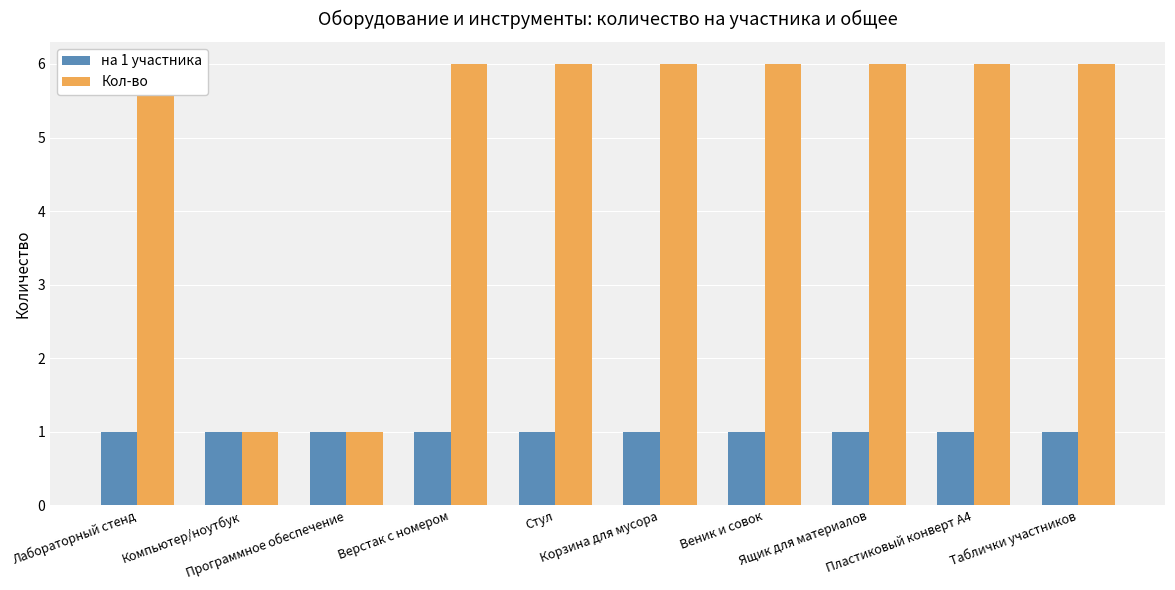

What is the difference between the second highest and minimum values in the Кол-во series?

5